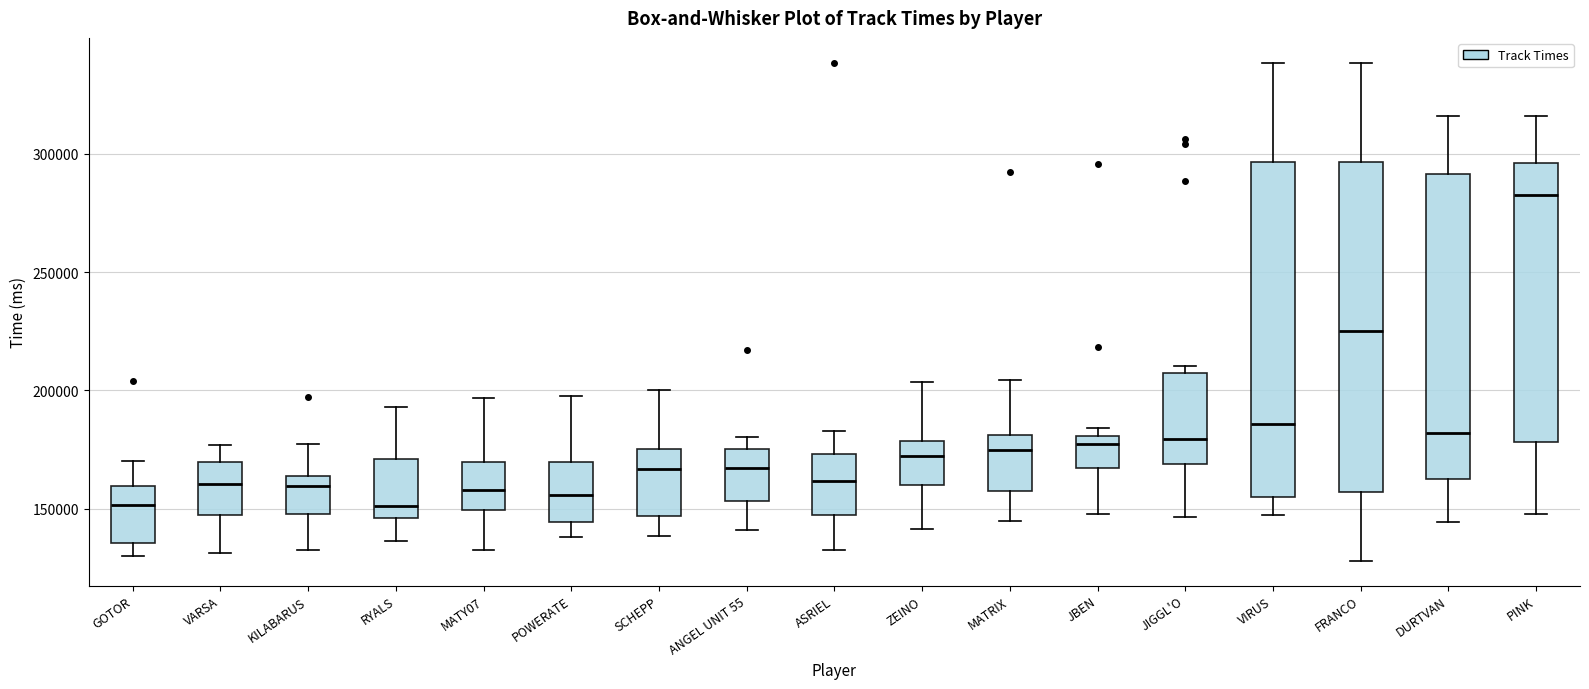

Where is the upper edge of the box for DURTVAN on the y-axis? The values are not printed on the chart, so give them approximately, as read against the axis.

290000